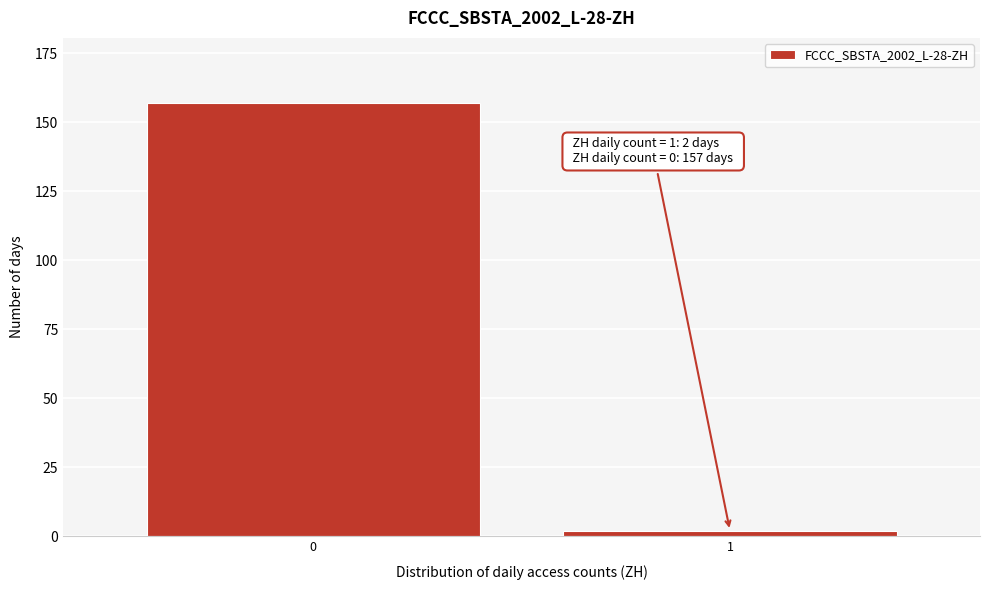

Reading left to right, extract all data points from this chart.

157	2